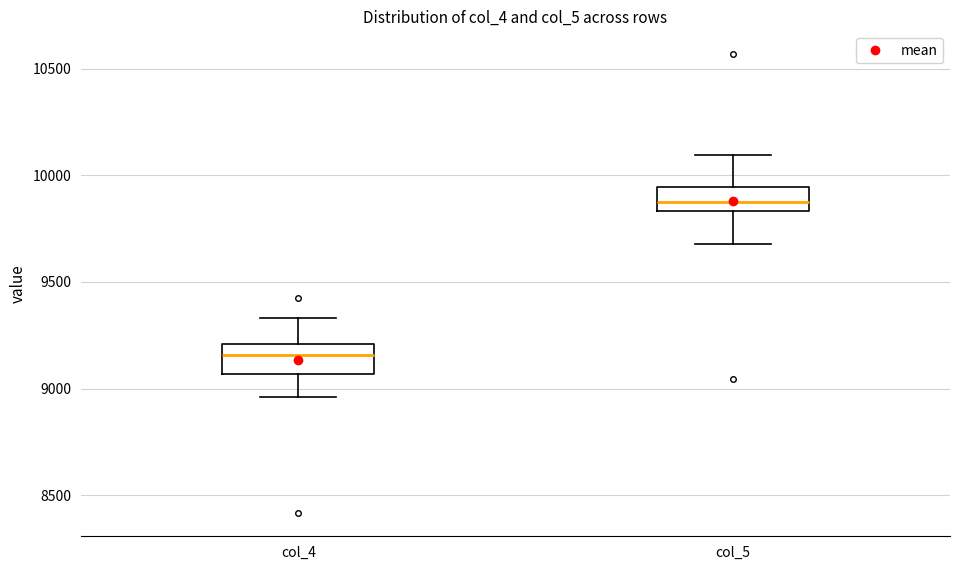

Which box's median line is the lowest?

col_4